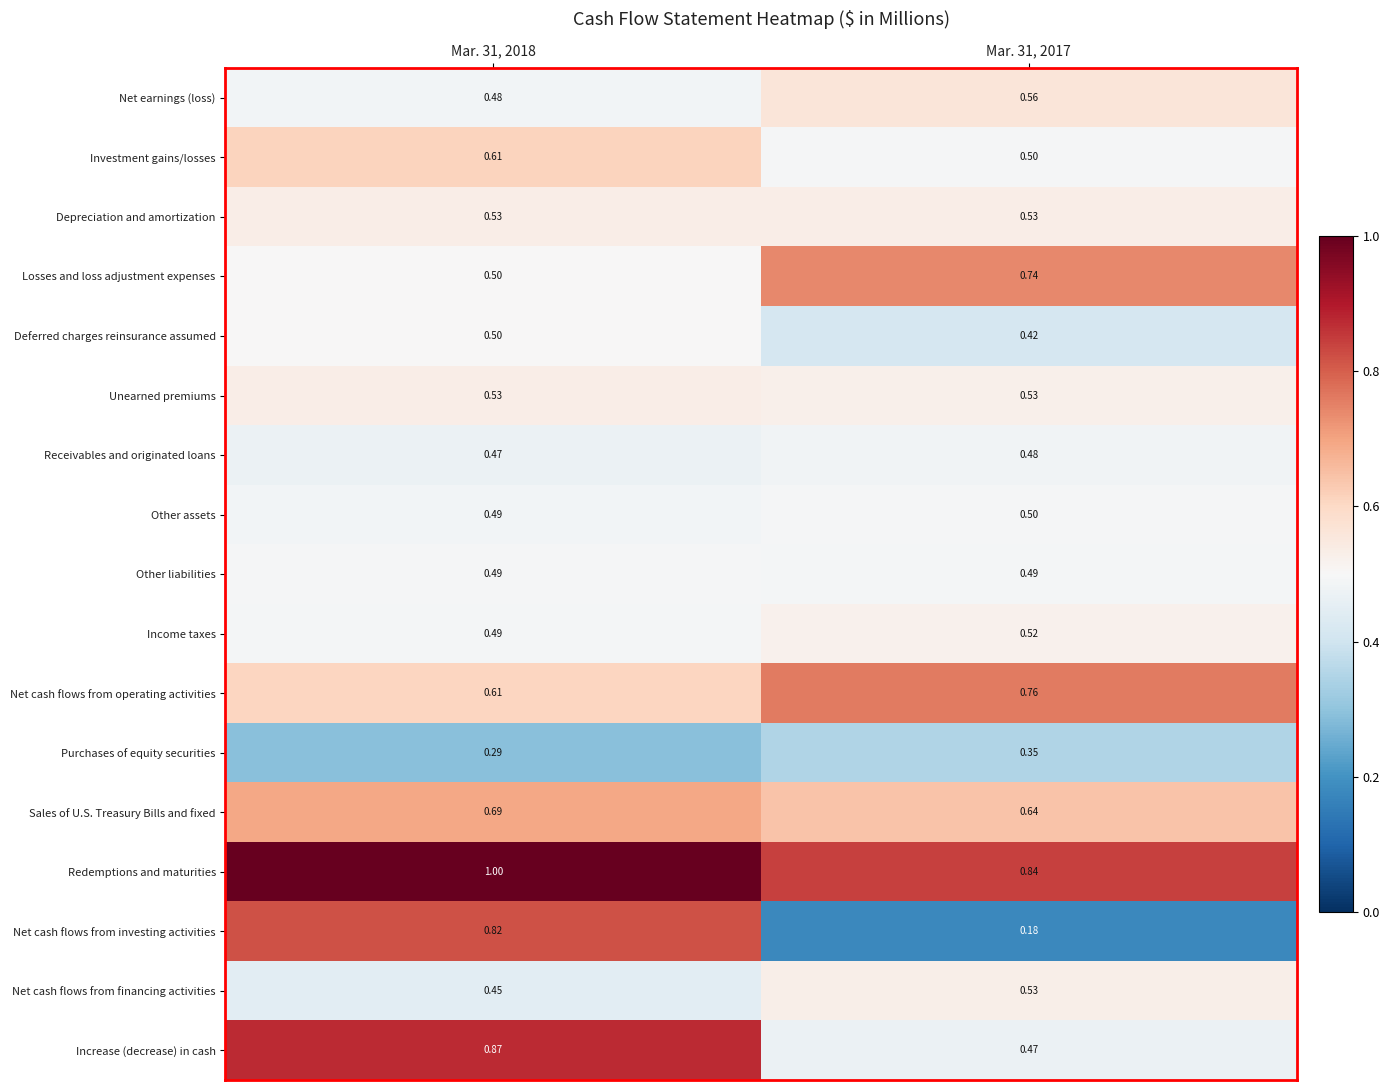

What is the total value across all series at Mar. 31, 2017?

9.0